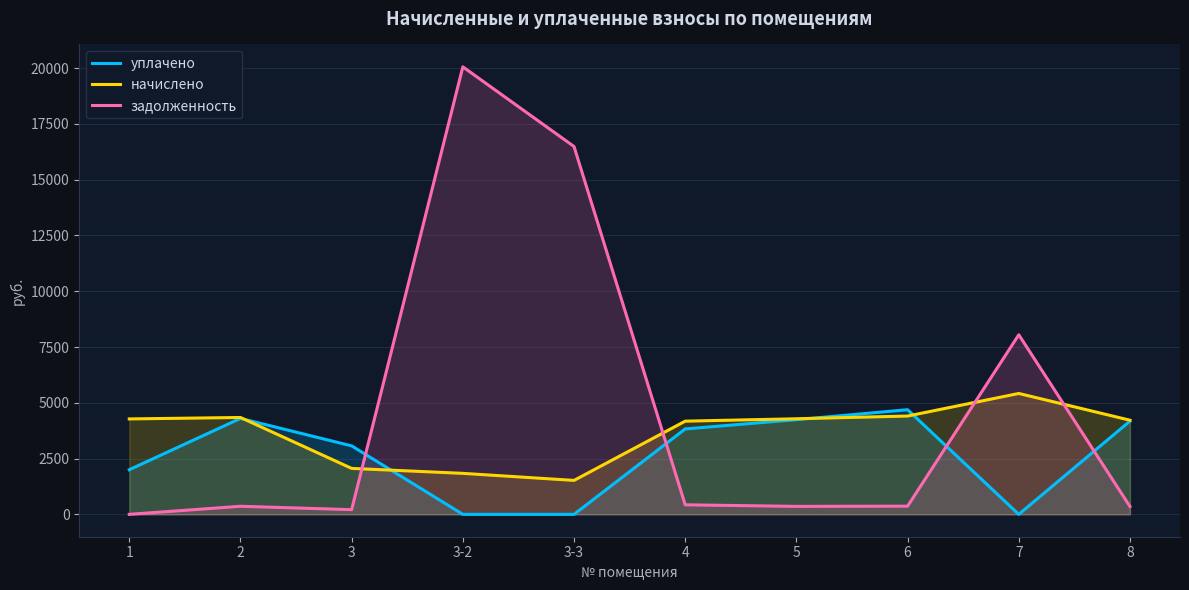

List the series in order of their overall mean, highest first.

задолженность, начислено, уплачено